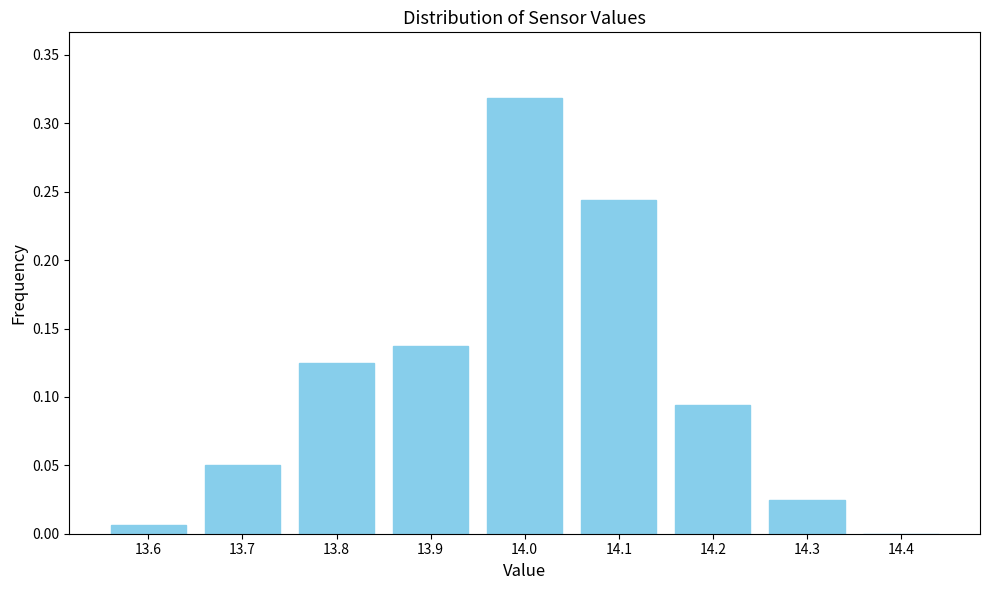

Reading left to right, list every bar in this chart as the range it spans on the x-axis followed by its height. The values are not printed on the chart, so give them approximately, as read against the axis.

13.55 to 13.65: 0.005
13.65 to 13.75: 0.050
13.75 to 13.85: 0.125
13.85 to 13.95: 0.140
13.95 to 14.05: 0.320
14.05 to 14.15: 0.245
14.15 to 14.25: 0.095
14.25 to 14.35: 0.025
14.35 to 14.45: 0